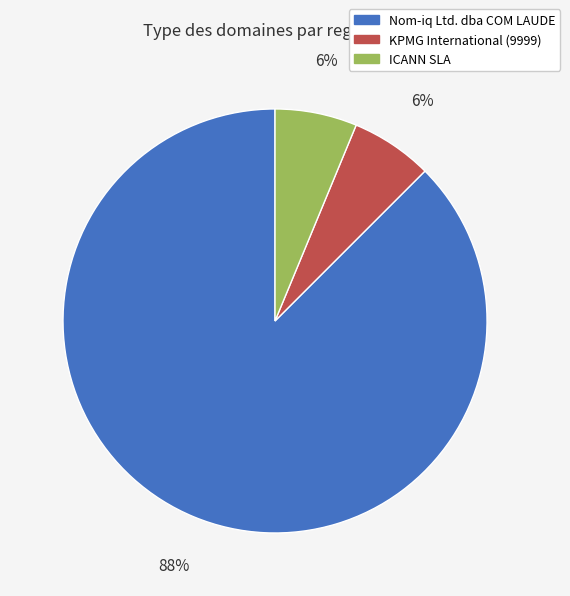

Between Nom-iq Ltd. dba COM LAUDE and KPMG International (9999), which is larger?

Nom-iq Ltd. dba COM LAUDE